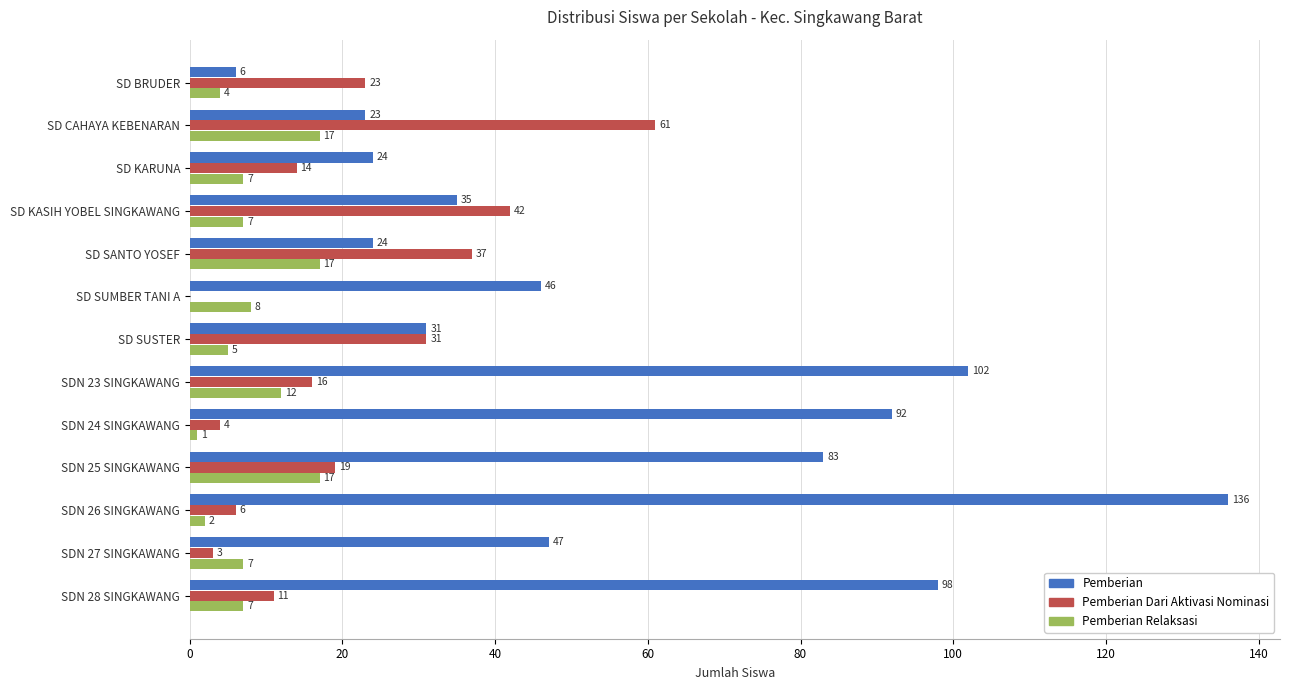

The Pemberian Relaksasi series shows 7 at SDN 27 SINGKAWANG. True or false?

True